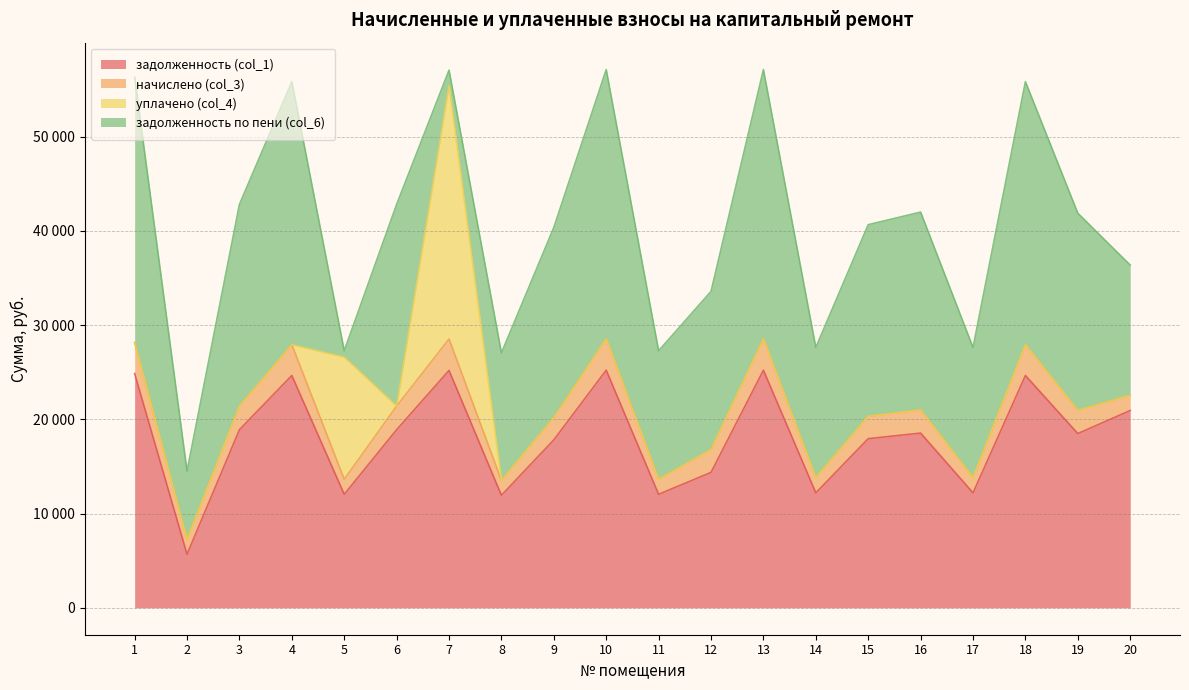

In задолженность (col_1), how many points are lower than both neighbors (excluding endpoints)?

7